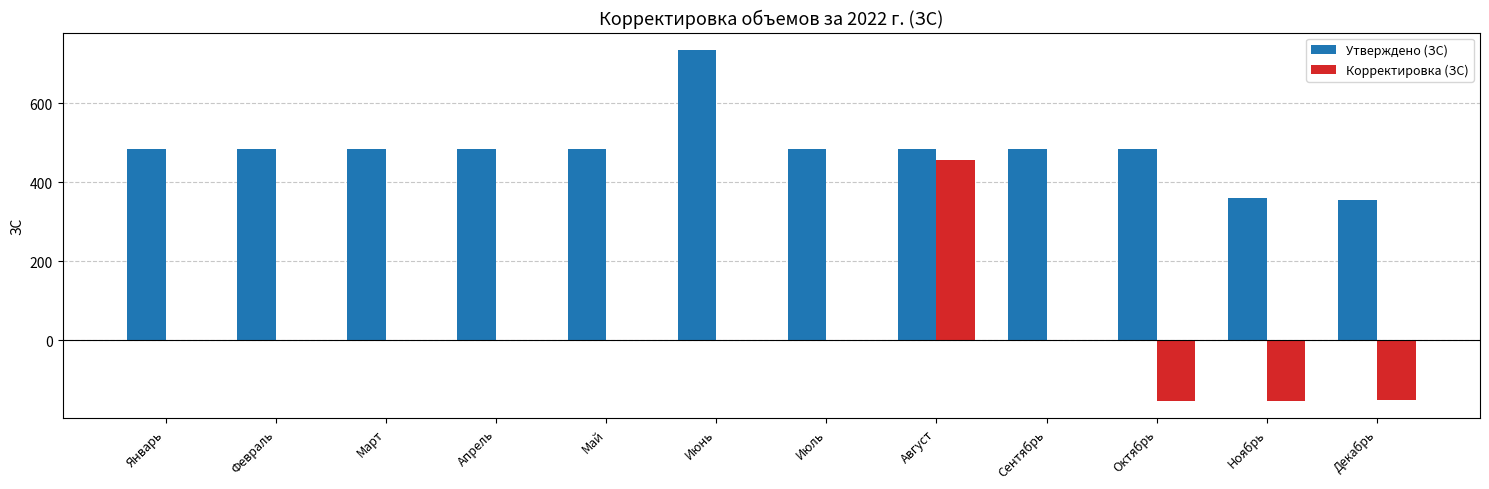

What is the maximum value shown in the chart?

734